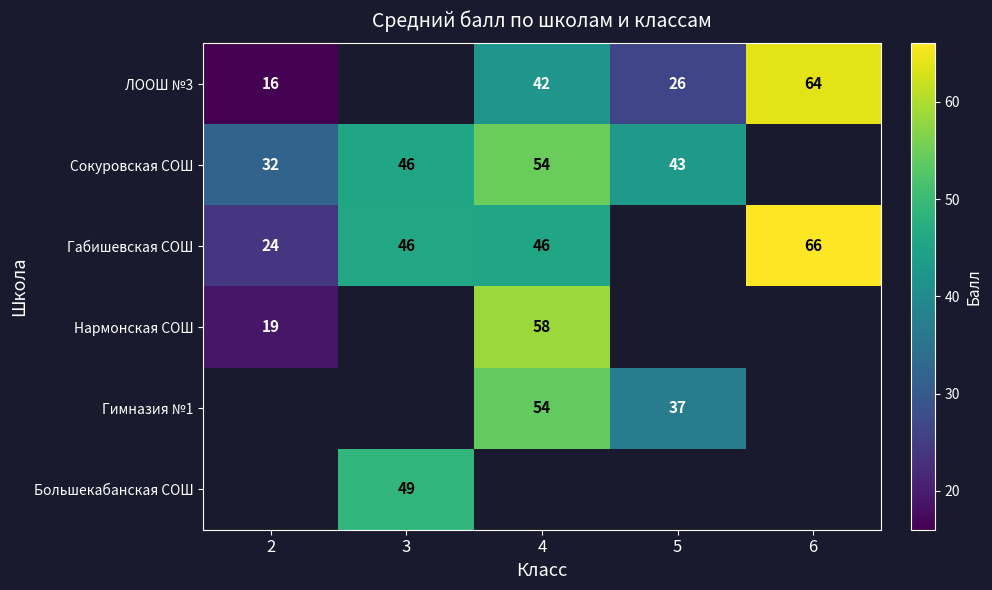

Is the value of Гимназия №1 at 5 greater than the value of ЛООШ №3 at 5?

Yes